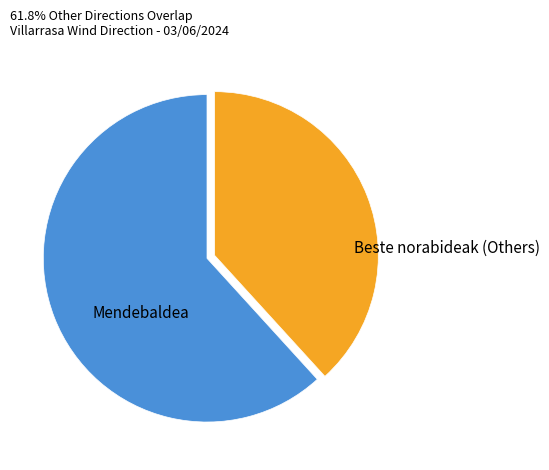

Is there a majority slice in this chart?

Yes